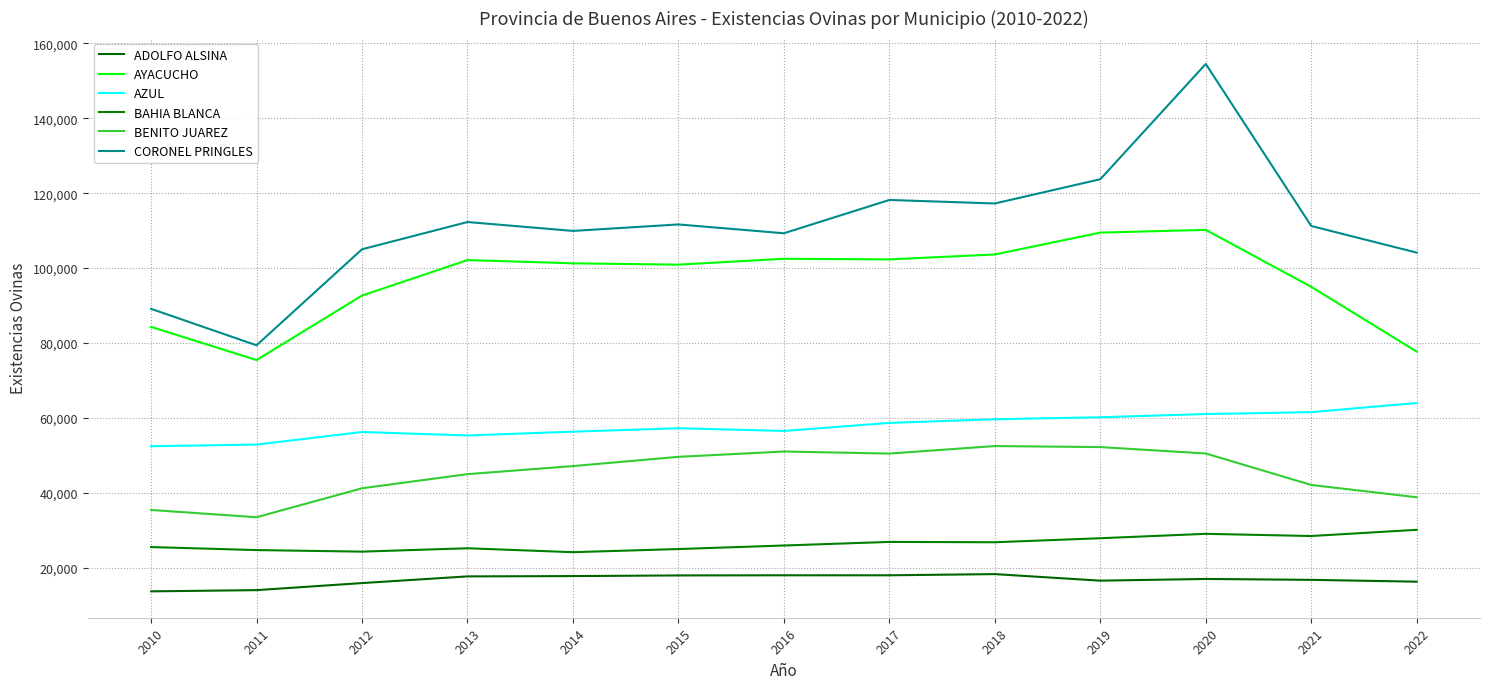

The value of BAHIA BLANCA at 2022 is 40655. True or false?

False